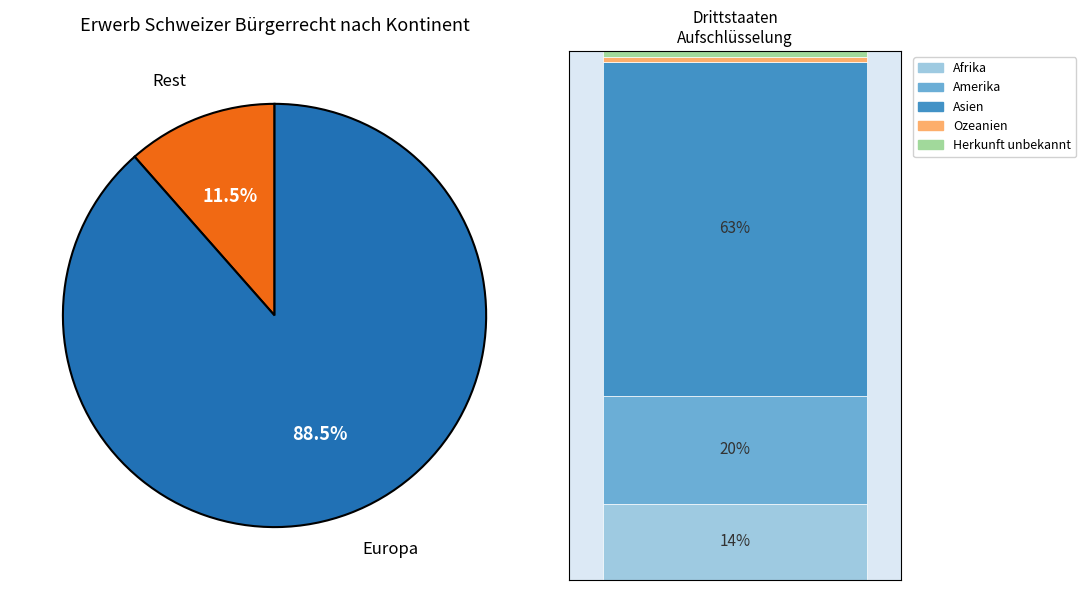

What portion of the pie excludes Afrika?

98.3%